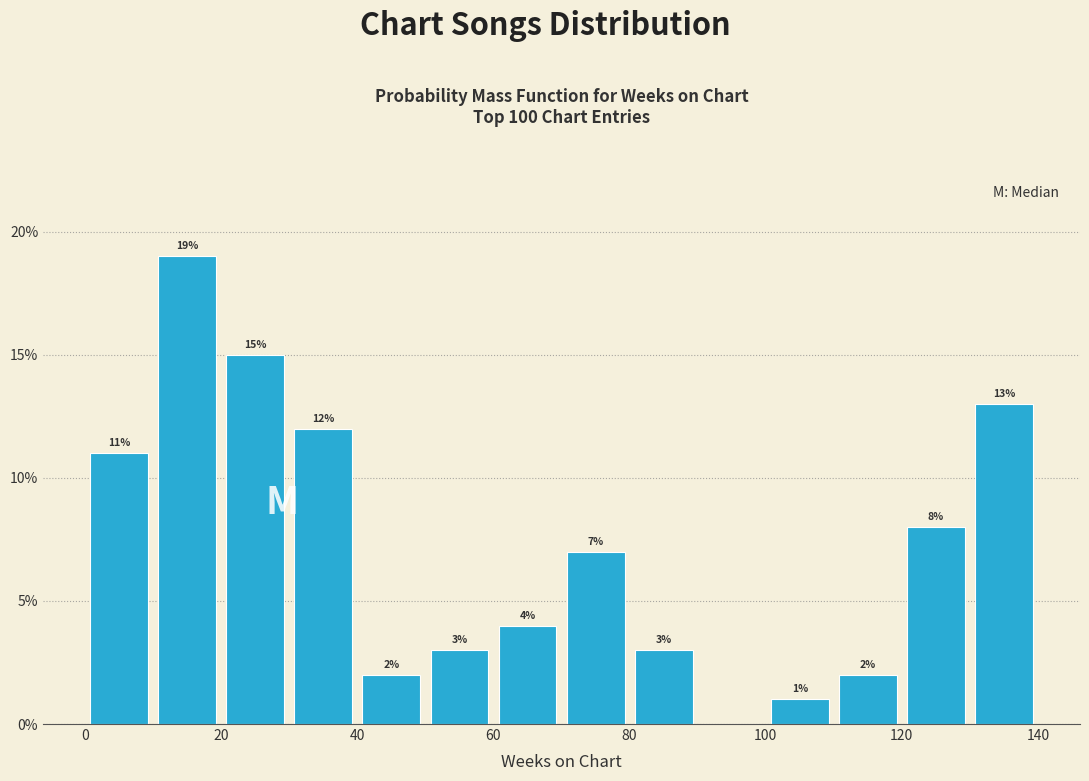

Which range on the x-axis has the tallest bar?

10 to 20